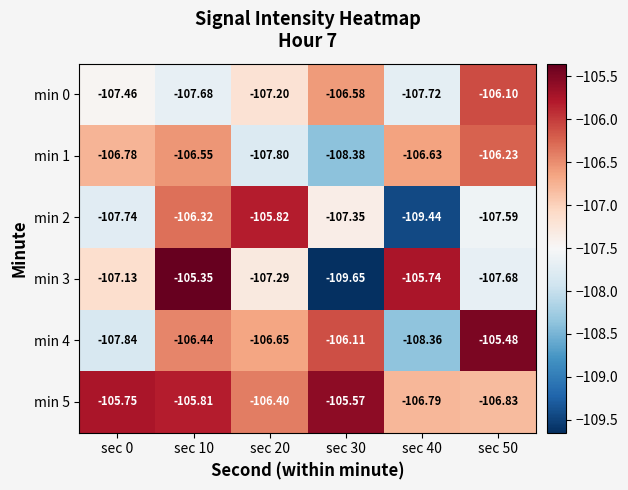

Is the value of min 2 at sec 30 greater than the value of min 0 at sec 10?

Yes